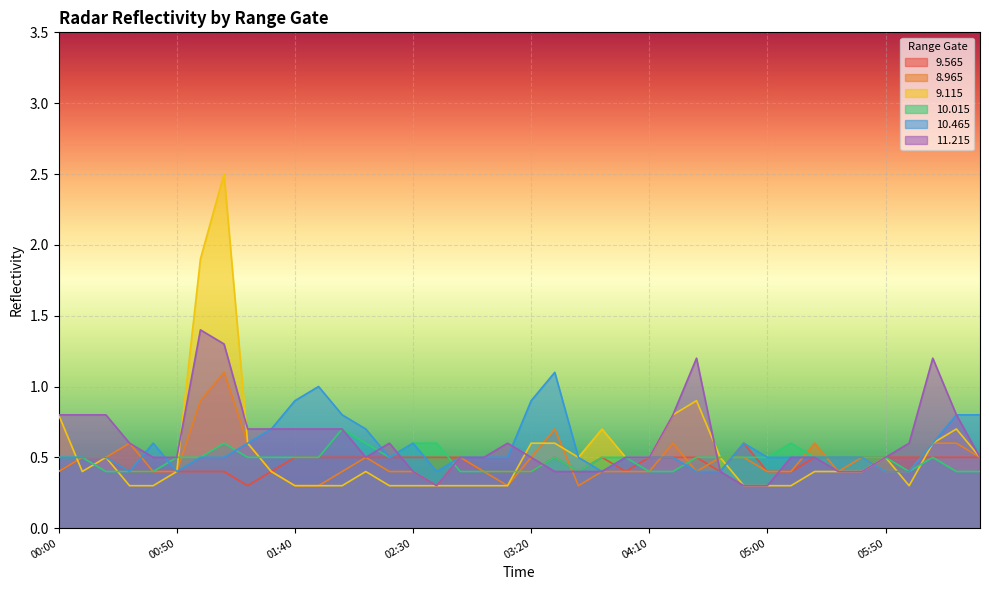

Reading left to right, extract all data points from this chart.

  9.565: 0.4	0.5	0.5	0.4	0.4	0.4	0.4	0.4	0.3	0.4	0.5	0.5	0.5	0.5	0.5	0.5	0.5	0.5	0.4	0.4	0.4	0.5	0.4	0.5	0.4	0.5	0.5	0.5	0.4	0.6	0.4	0.4	0.5	0.5	0.5	0.5	0.5	0.5	0.5	0.5
  8.965: 0.4	0.5	0.5	0.6	0.4	0.4	0.9	1.1	0.6	0.4	0.3	0.3	0.4	0.5	0.4	0.4	0.3	0.5	0.4	0.3	0.5	0.7	0.3	0.4	0.4	0.4	0.6	0.4	0.5	0.5	0.4	0.4	0.6	0.4	0.5	0.4	0.4	0.6	0.6	0.5
  9.115: 0.8	0.4	0.5	0.3	0.3	0.4	1.9	2.5	0.6	0.4	0.3	0.3	0.3	0.4	0.3	0.3	0.3	0.3	0.3	0.3	0.6	0.6	0.5	0.7	0.5	0.5	0.8	0.9	0.5	0.3	0.3	0.3	0.4	0.4	0.4	0.5	0.3	0.6	0.7	0.5
 10.015: 0.5	0.5	0.4	0.4	0.4	0.5	0.5	0.6	0.5	0.5	0.5	0.5	0.7	0.6	0.5	0.6	0.6	0.4	0.4	0.4	0.4	0.5	0.4	0.5	0.5	0.4	0.4	0.5	0.5	0.5	0.5	0.6	0.5	0.5	0.5	0.5	0.4	0.5	0.4	0.4
 10.465: 0.5	0.5	0.5	0.4	0.6	0.4	0.5	0.5	0.6	0.7	0.9	1.0	0.8	0.7	0.5	0.6	0.4	0.5	0.5	0.5	0.9	1.1	0.5	0.4	0.5	0.5	0.5	0.4	0.4	0.6	0.5	0.5	0.5	0.5	0.5	0.4	0.4	0.6	0.8	0.8
 11.215: 0.8	0.8	0.8	0.6	0.5	0.5	1.4	1.3	0.7	0.7	0.7	0.7	0.7	0.5	0.6	0.4	0.3	0.5	0.5	0.6	0.5	0.4	0.4	0.4	0.5	0.5	0.8	1.2	0.4	0.3	0.3	0.5	0.5	0.4	0.4	0.5	0.6	1.2	0.8	0.5